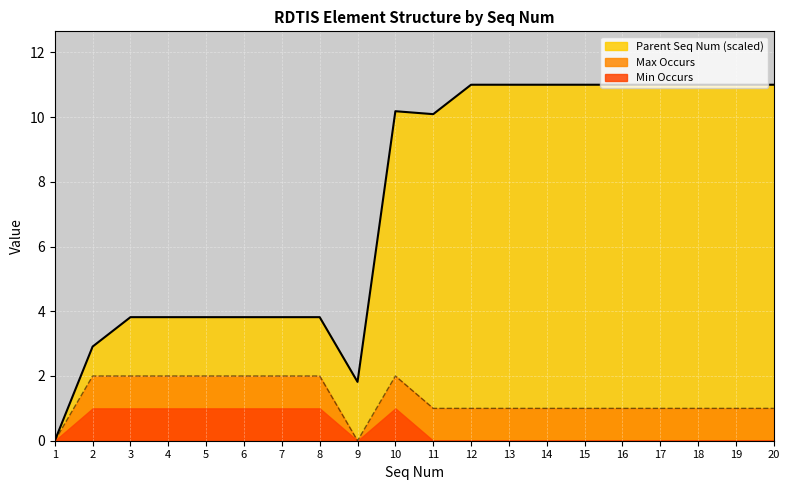

Does the chart display data point markers on the line(s)?

No